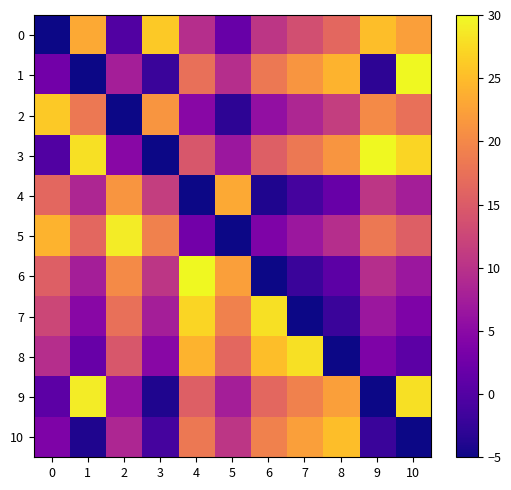

At 8, list the series in order from largest to smallest.

row_10, row_1, row_9, row_3, row_0, row_2, row_5, row_4, row_6, row_7, row_8